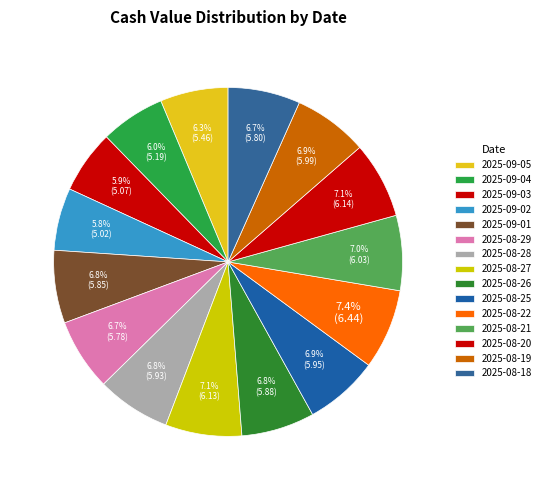

Does 2025-08-27 account for over 50% of the chart?

No